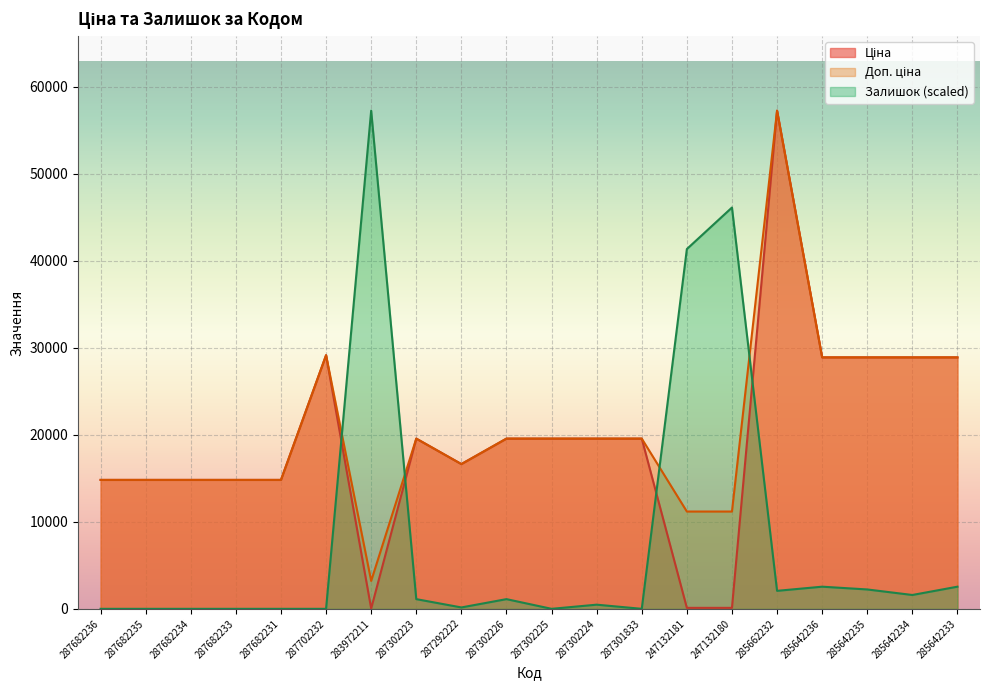

How many interior local peaks does the Доп. ціна series have?

3